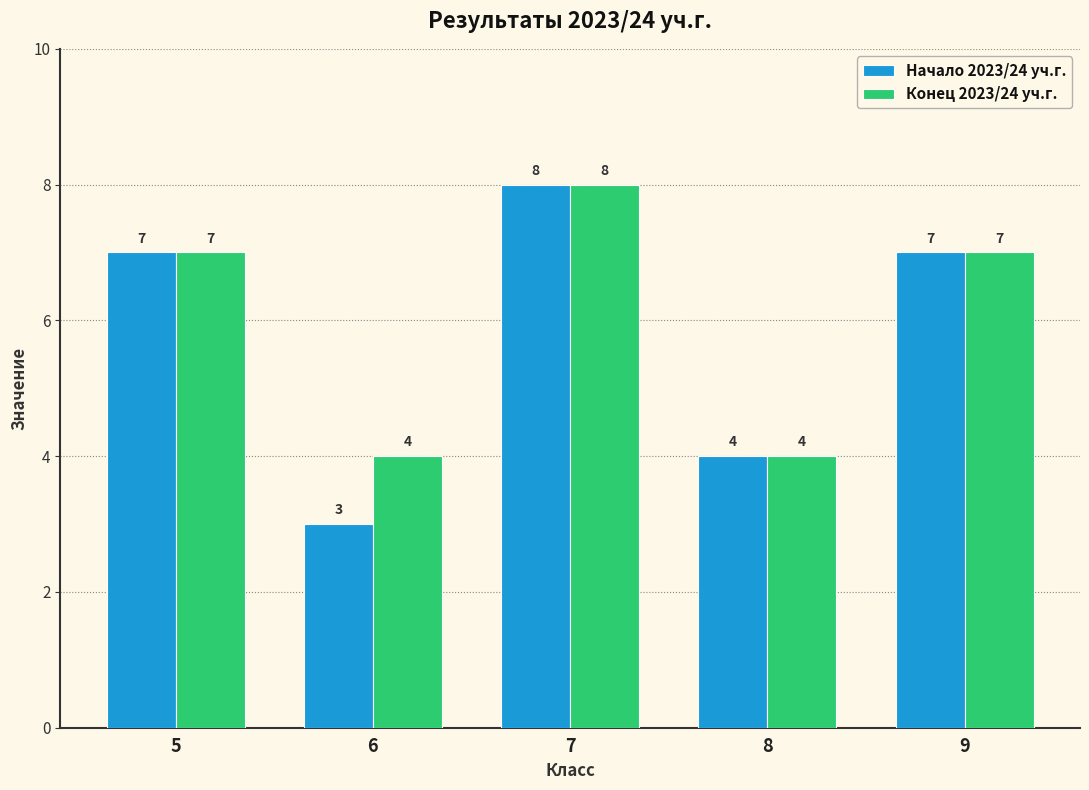

What is the sum of the Конец 2023/24 уч.г. values at 9 and 5?

14